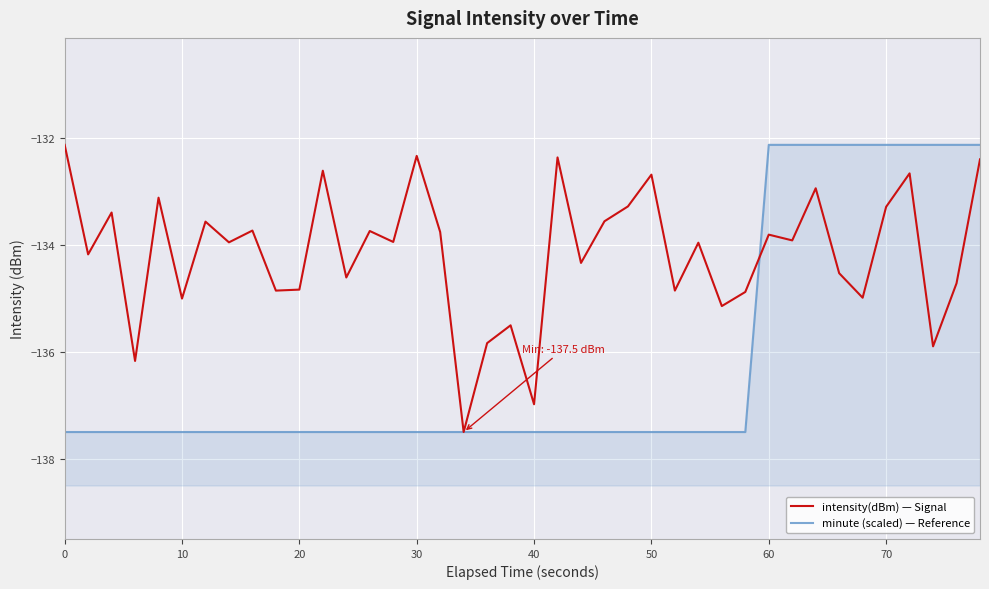

How many values in the intensity(dBm) — Signal series are below -133?

32